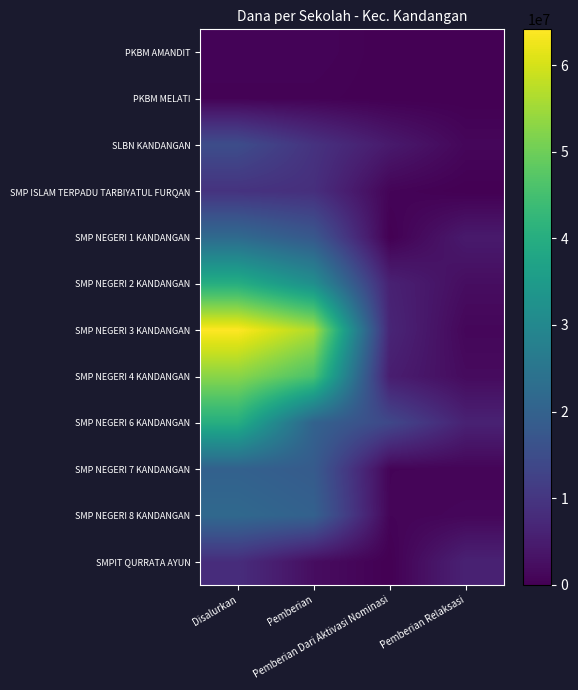

Count the number of data series in this chart.

12